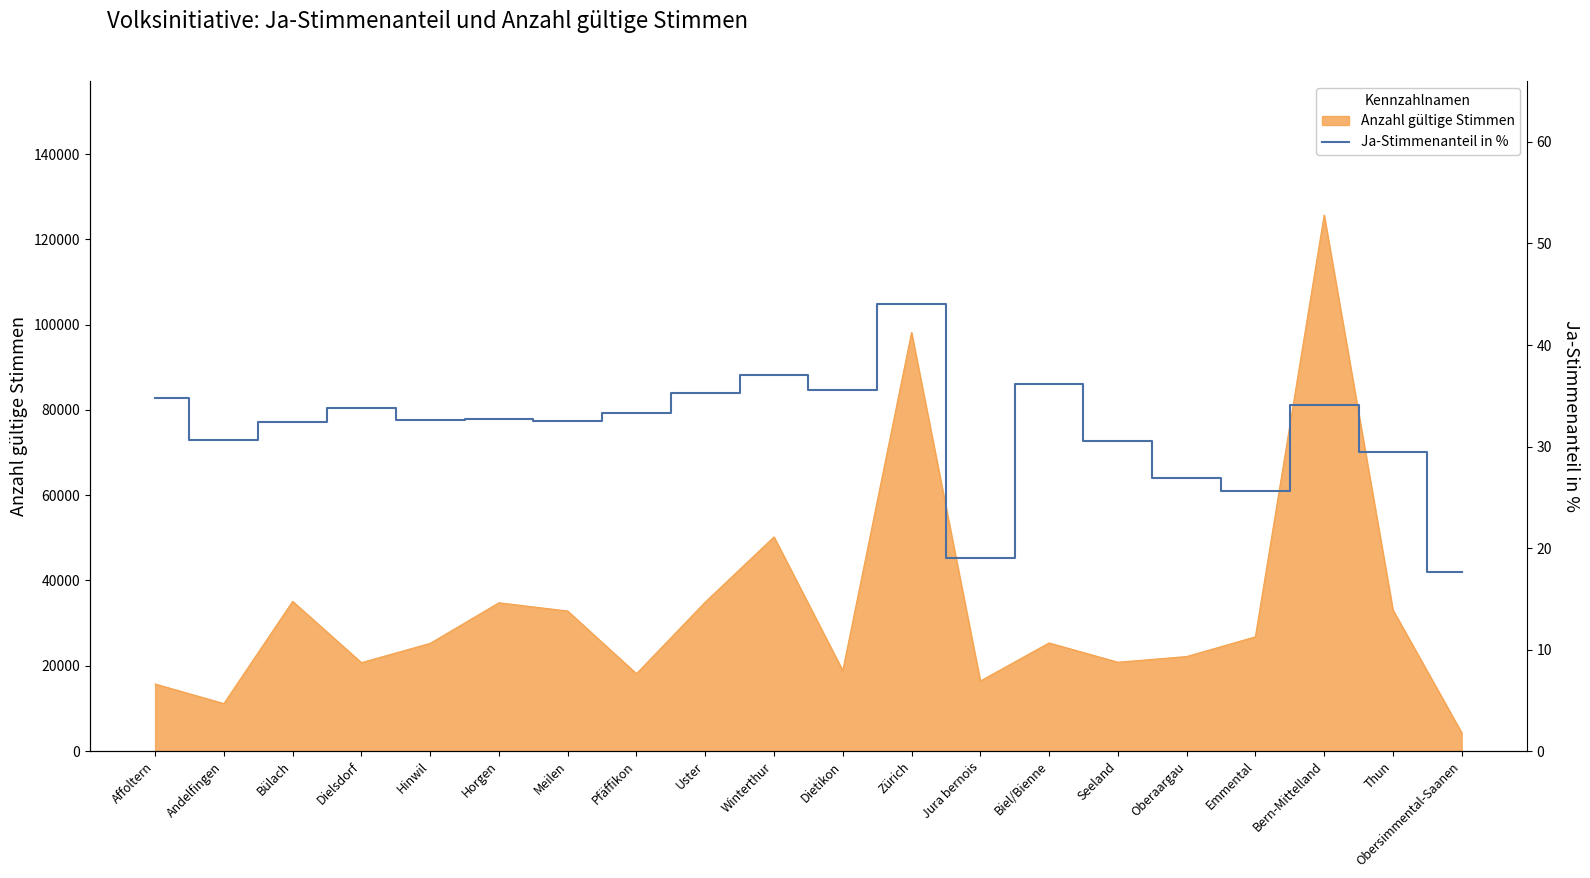

Is it true that Anzahl gültige Stimmen equals 50214 at Winterthur?

True